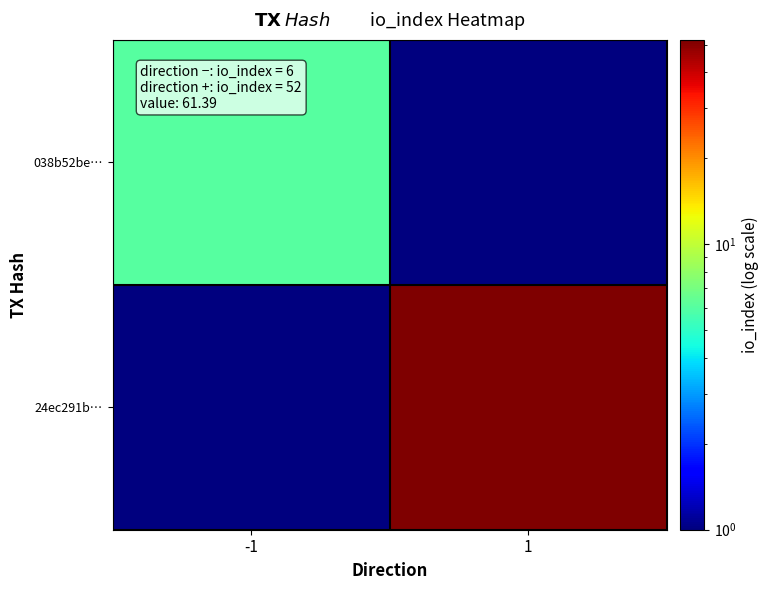

Which series has the largest range (max minus min)?

24ec291b…